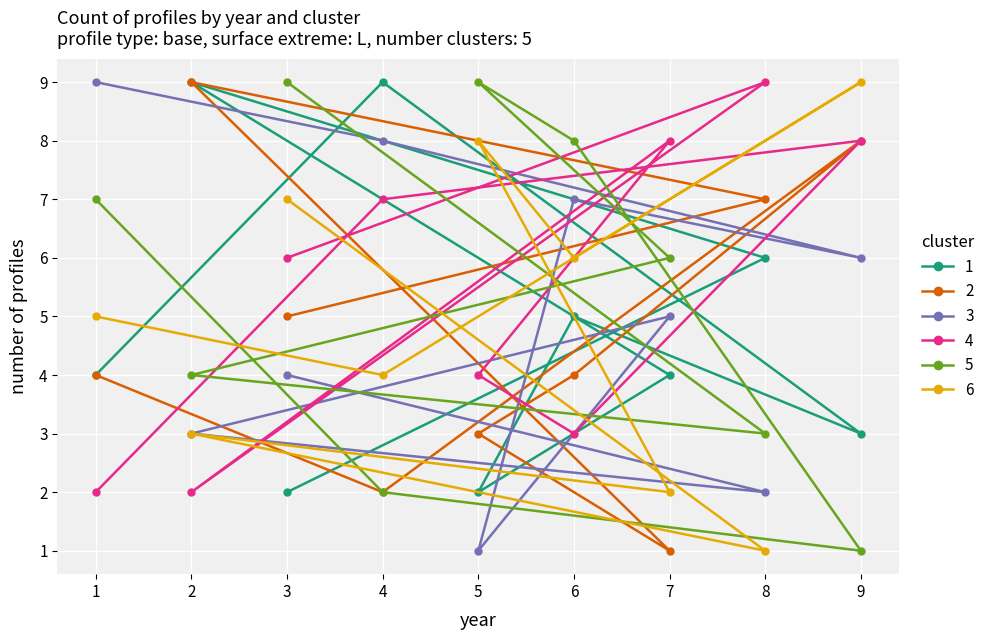

List the labels in order of 6 value, smallest first.

8, 7, 2, 4, 1, 6, 3, 5, 9